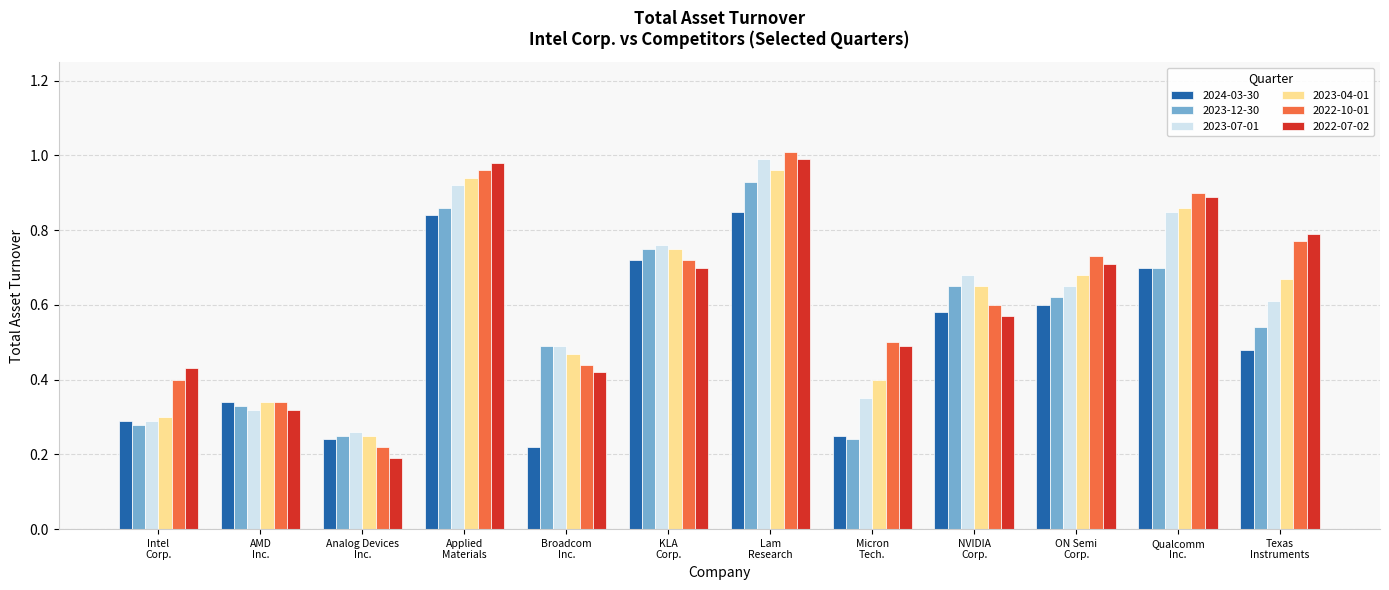

At which category is the sum across all series the highest?

Lam
Research